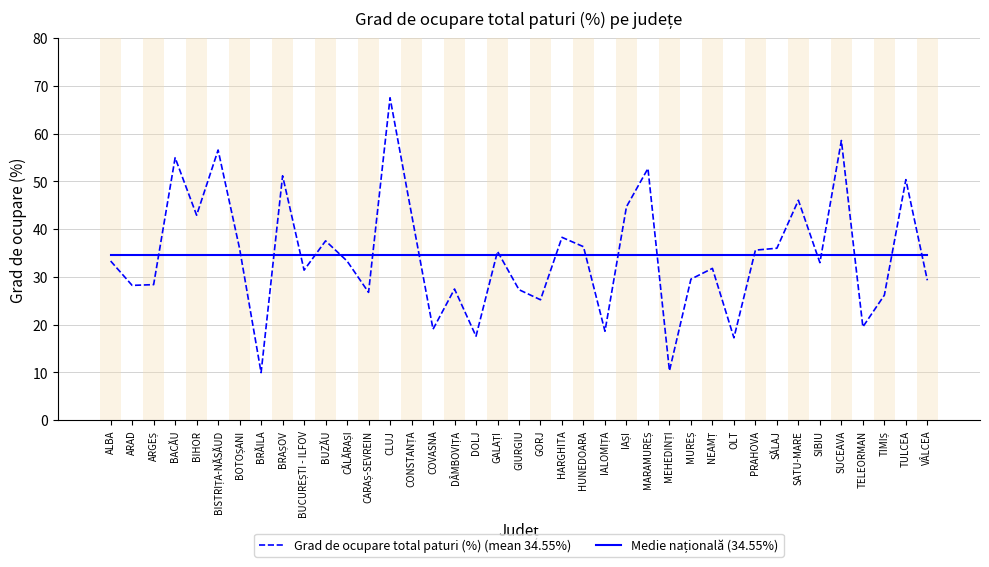

What position from the left is HARGHITA?

22